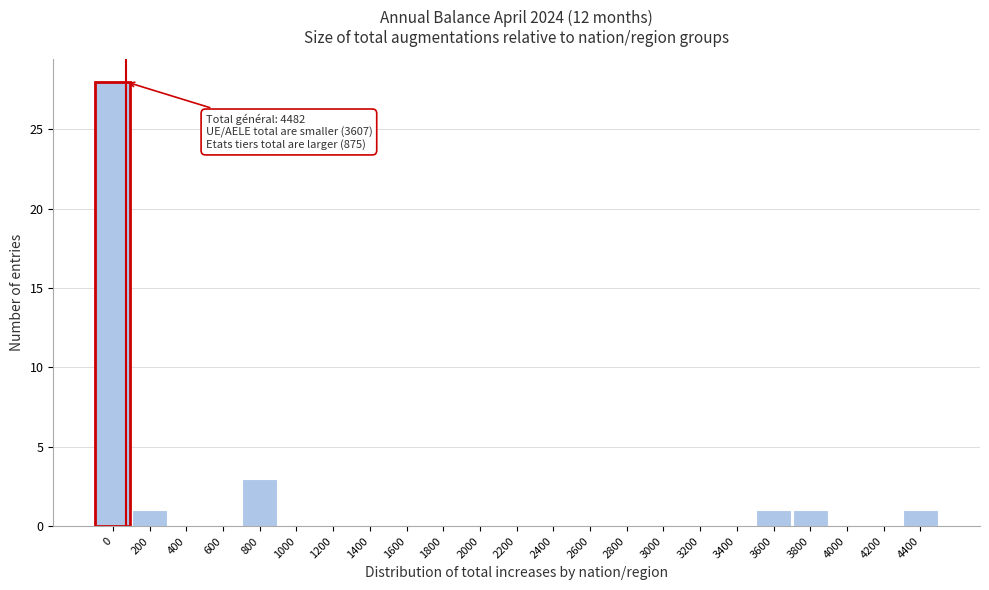

Reading left to right, extract all data points from this chart.

0=28	200=1	400=0	600=0	800=3	1000=0	1200=0	1400=0	1600=0	1800=0	2000=0	2200=0	2400=0	2600=0	2800=0	3000=0	3200=0	3400=0	3600=1	3800=1	4000=0	4200=0	4400=1